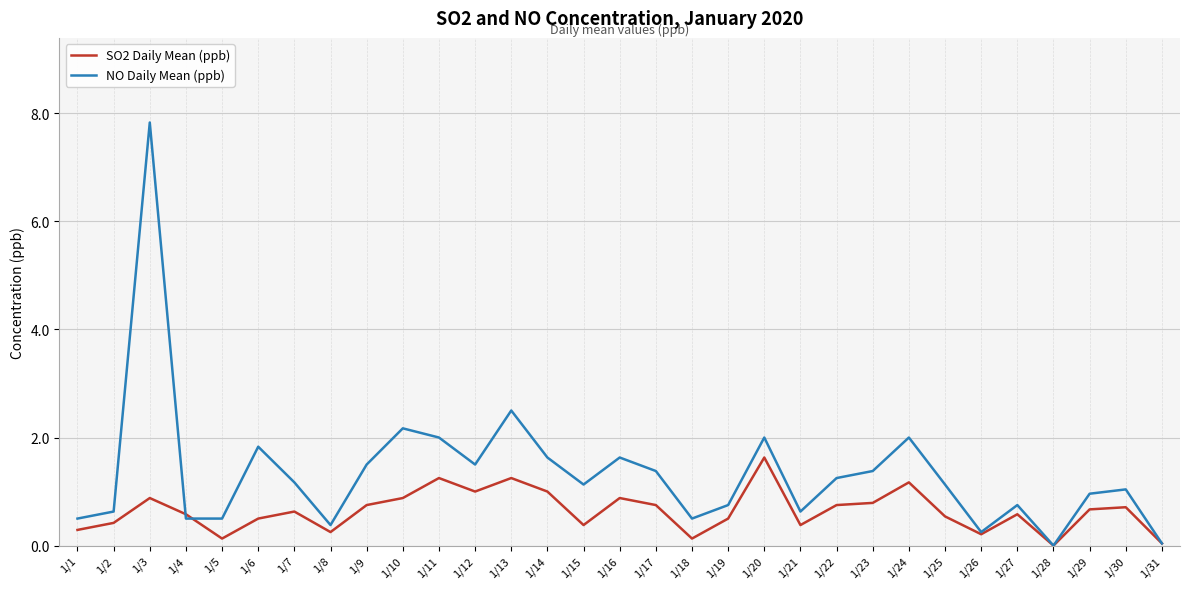

Rank the series by their average value, from highest to lowest.

NO Daily Mean (ppb), SO2 Daily Mean (ppb)